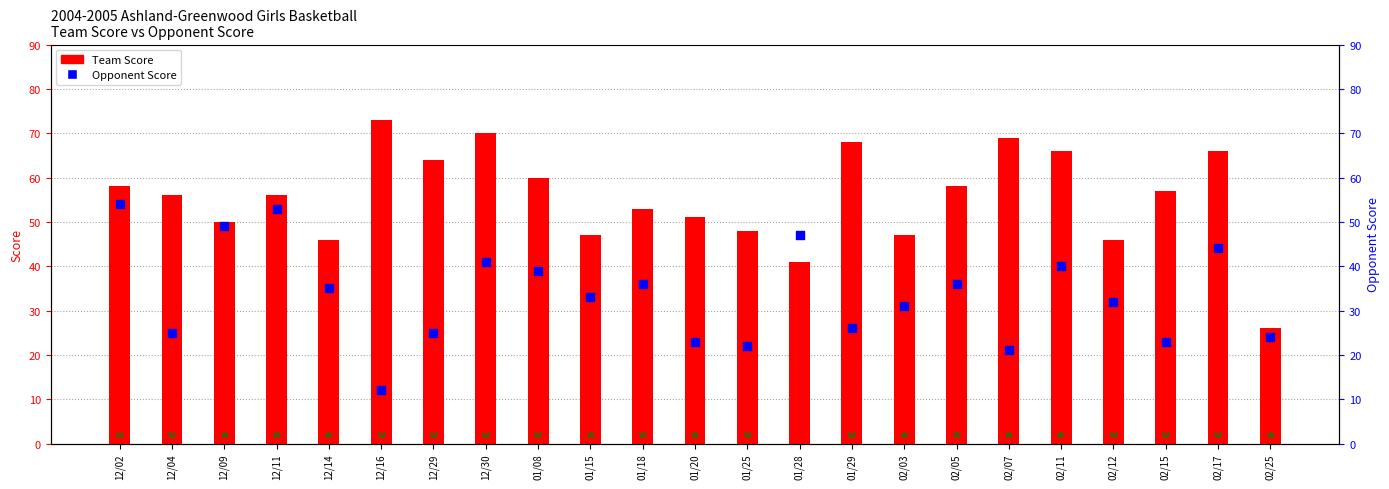

At how many categories does at least one series exceed 27?

22